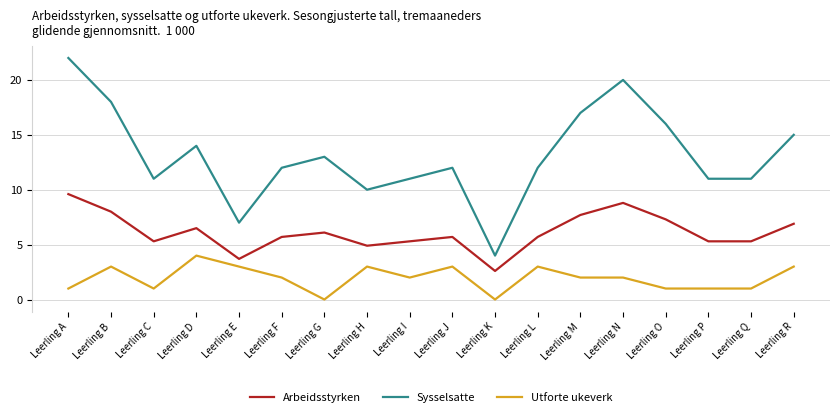

At which category is the sum across all series the highest?

Leerling A